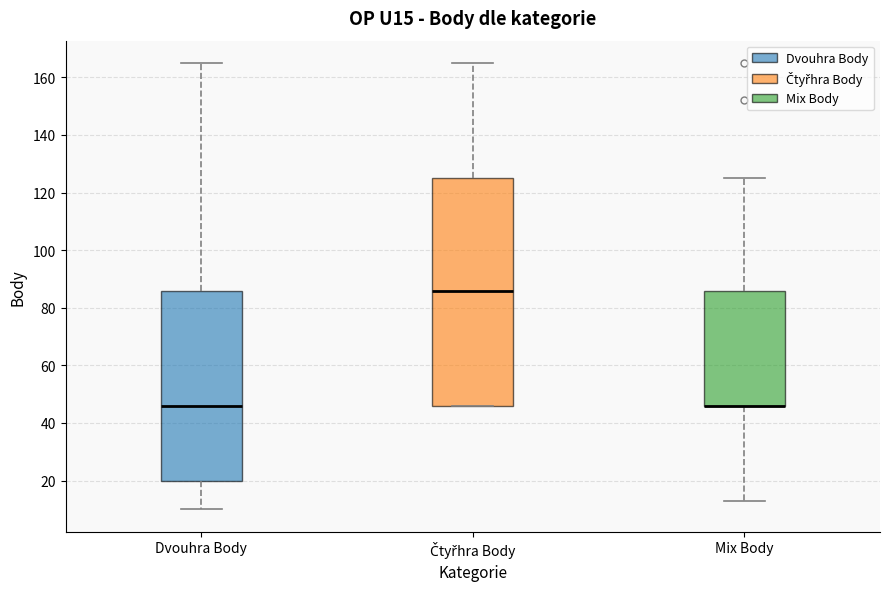

Reading left to right, read every box against the y-axis: the position of its median line, the range the box covers, and the ends of its whiskers. The values are not printed on the chart, so give them approximately, as read against the axis.

Dvouhra Body: median 46, box 20 to 86, whiskers 10 to 166
Čtyřhra Body: median 86, box 46 to 126, whiskers 46 to 166
Mix Body: median 46 (drawn on the box's lower edge), box 46 to 86, whiskers 14 to 126